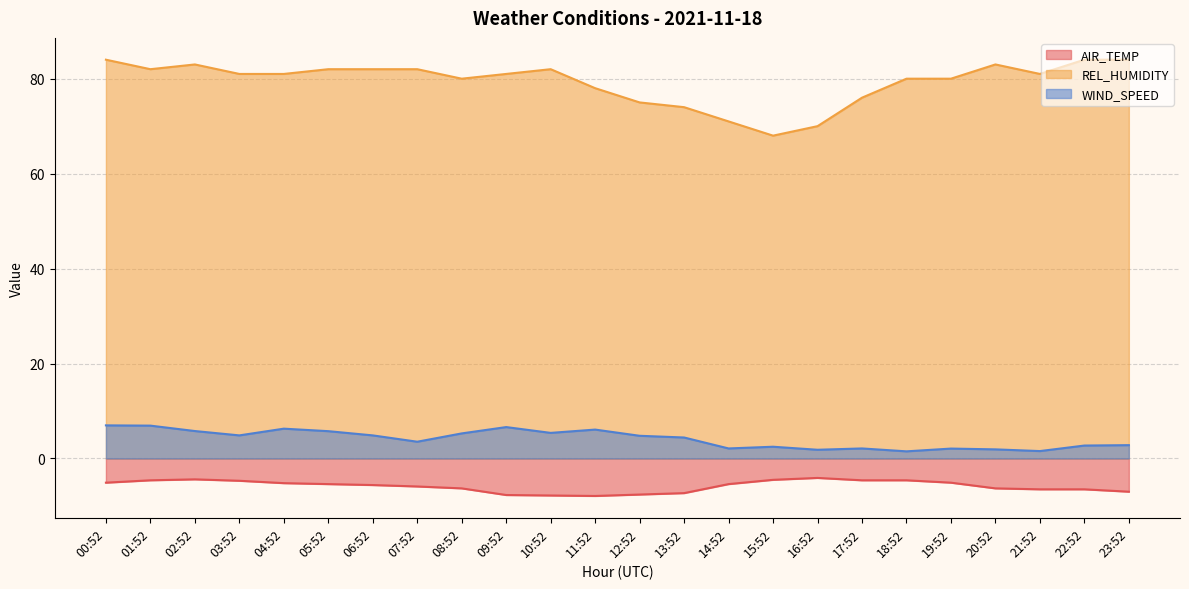

Which category has the highest value across all series?

00:52